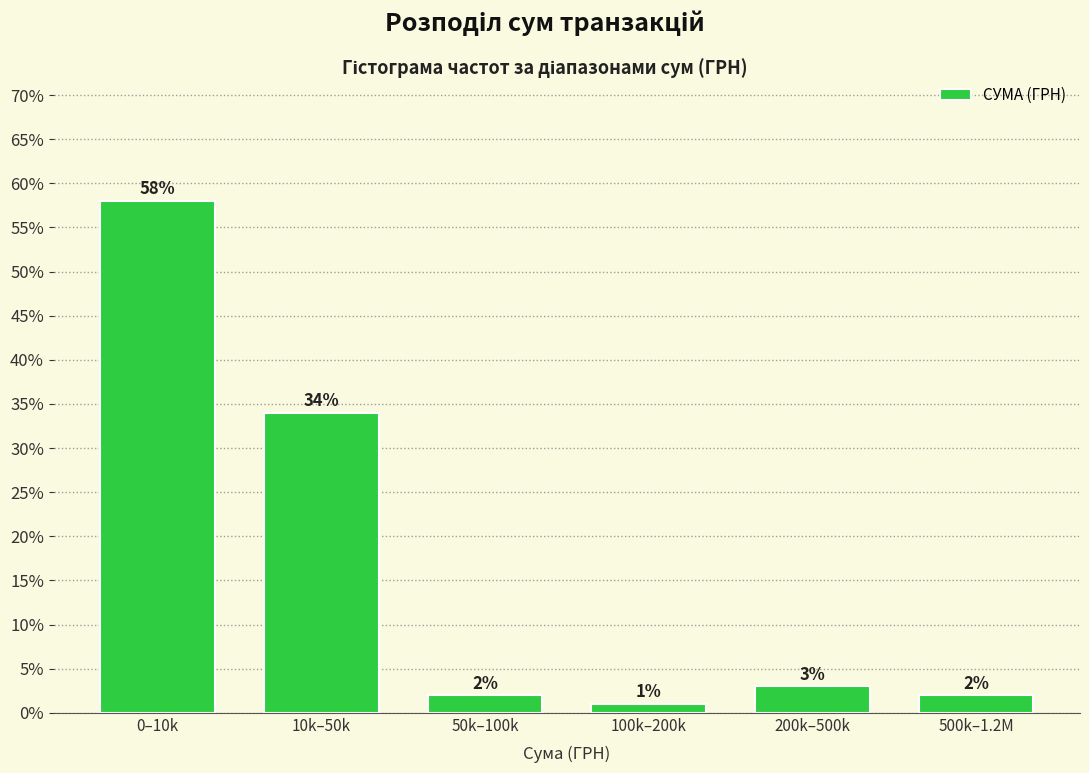

Does the chart contain any negative values?

No